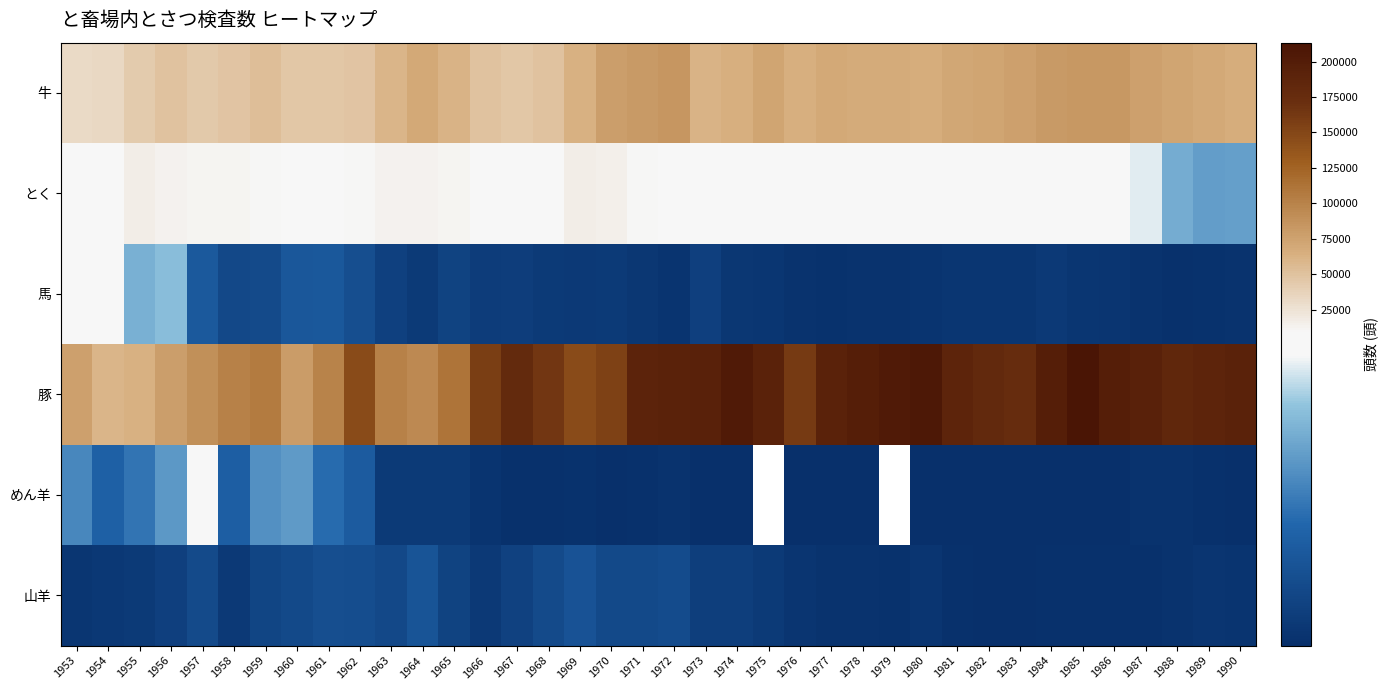

How many values in めん羊 are above zero?

36